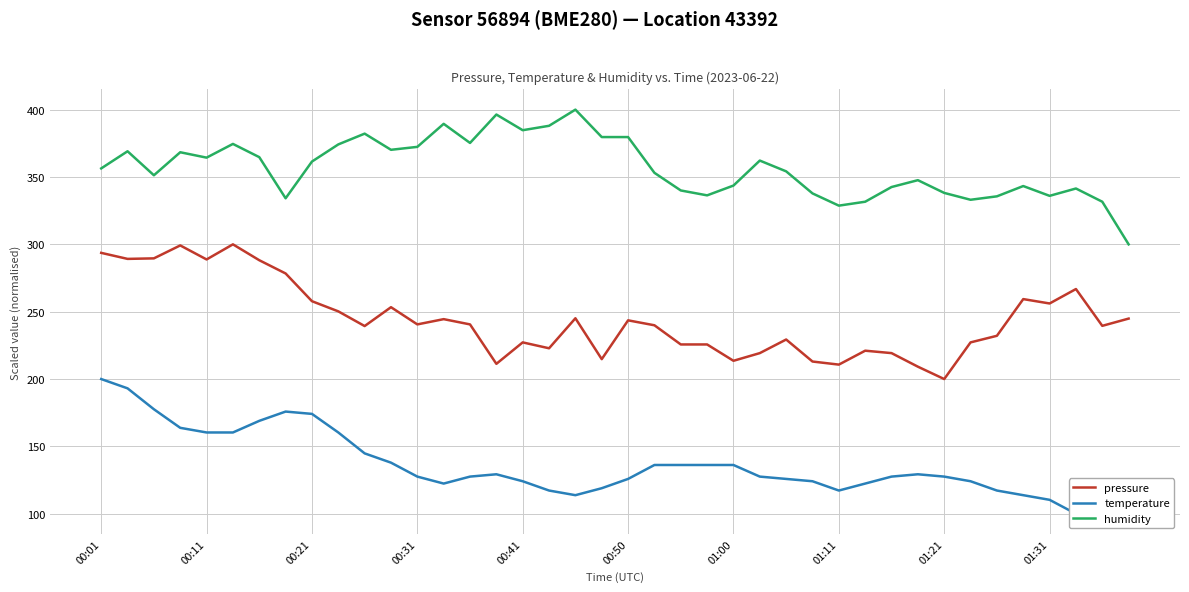

True or false: humidity and temperature cross at least once.

False